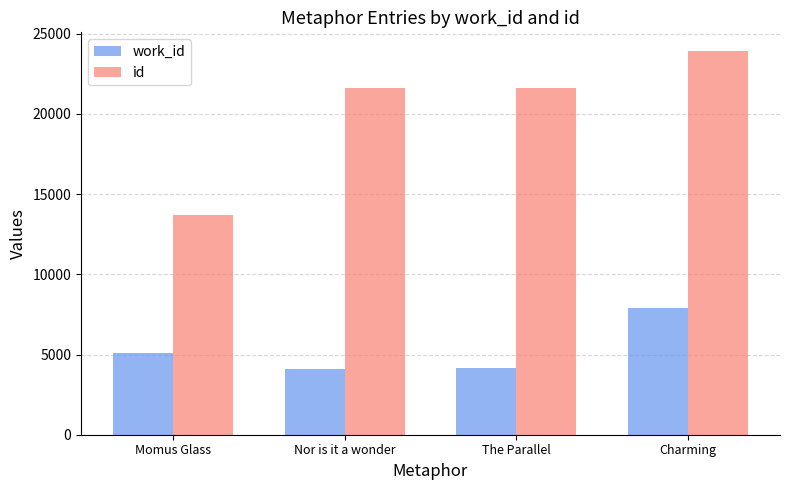

What is the sum of all work_id values?

21234